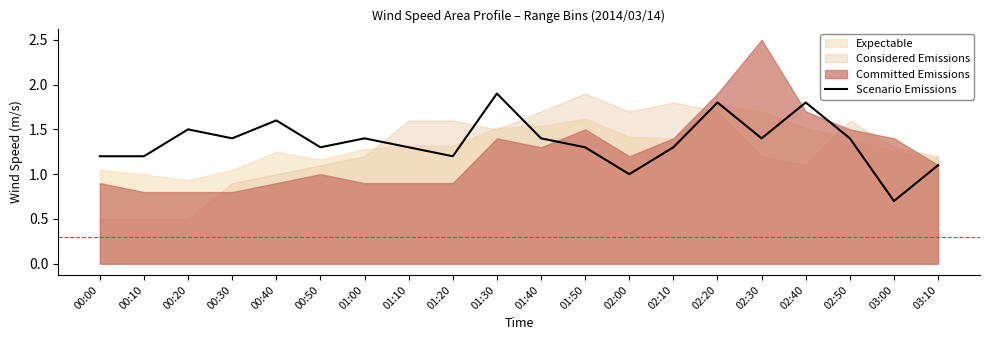

The value of Scenario Emissions at 00:30 is 2.2. True or false?

False